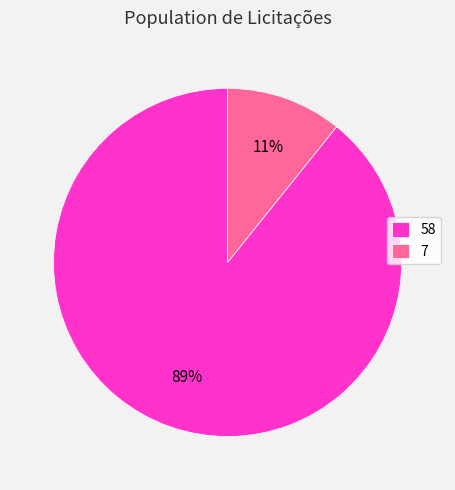

Is it true that 58 is 97% of the pie?

False